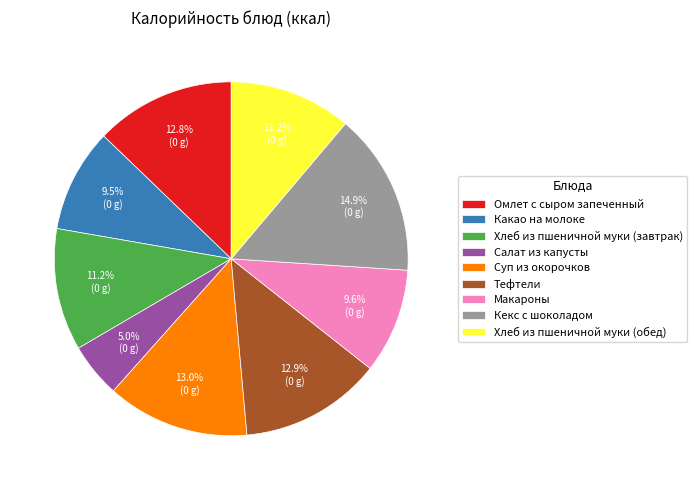

Between Кекс с шоколадом and Хлеб из пшеничной муки (обед), which is larger?

Кекс с шоколадом